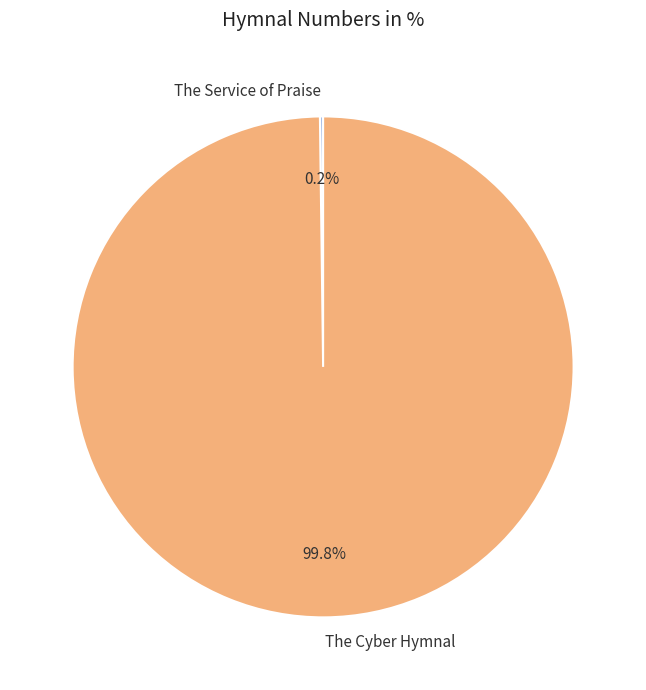

Which category has the biggest portion of the pie?

The Cyber Hymnal